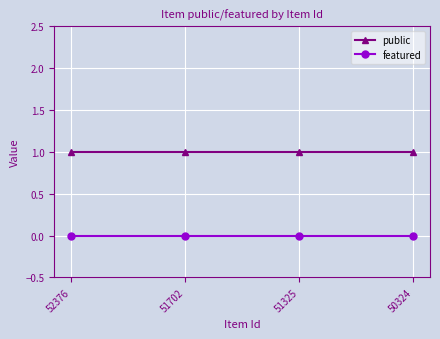

What is the sum of the public values at 51325 and 50324?

2